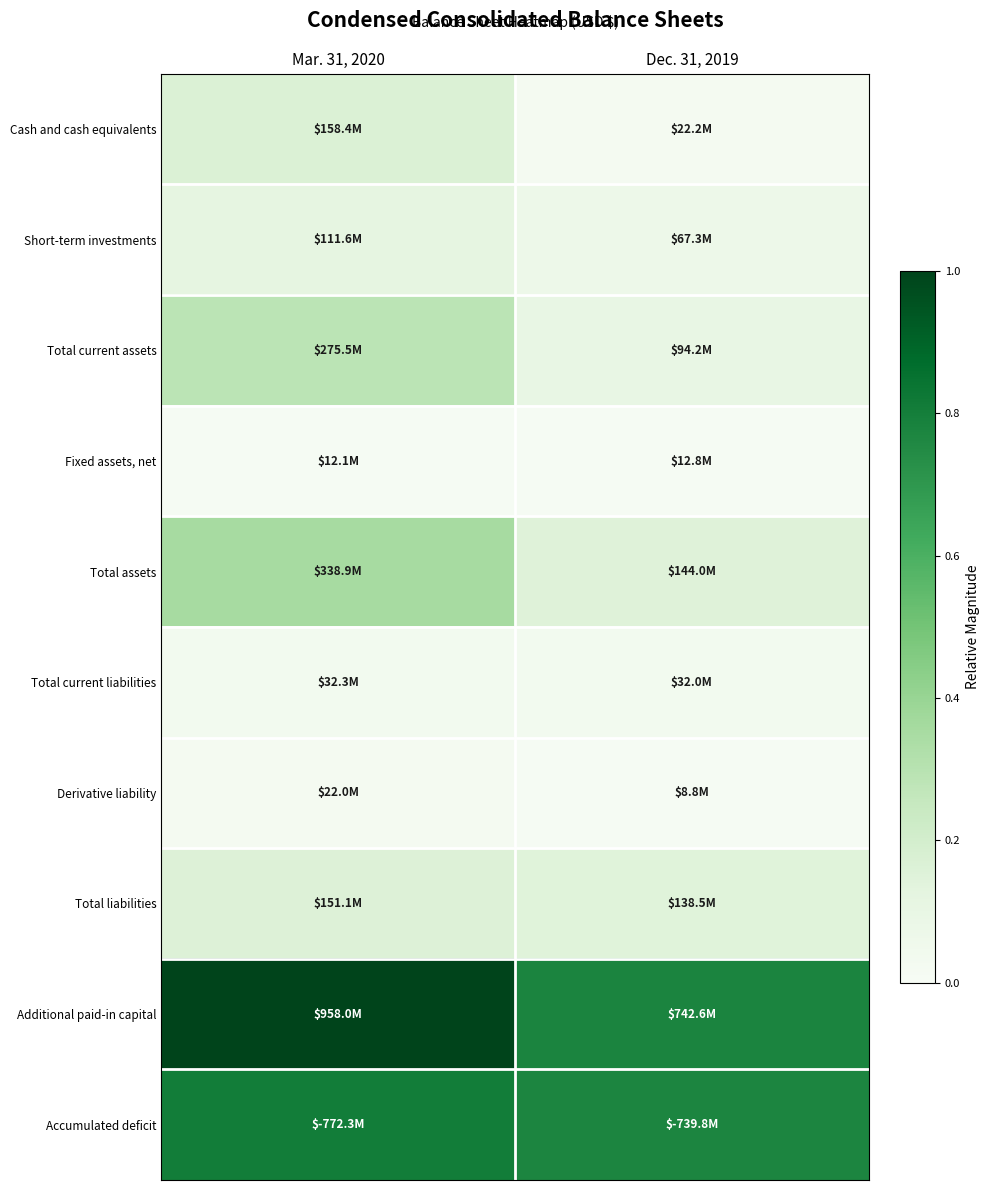

Which series has the largest range (max minus min)?

Additional paid-in capital